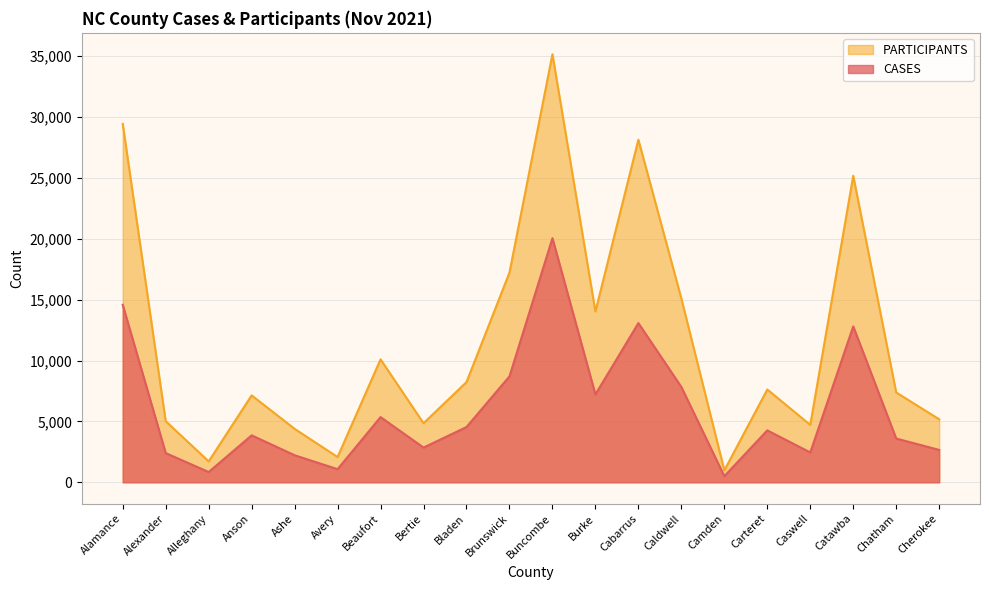

What is the sum of all PARTICIPANTS values?

233707